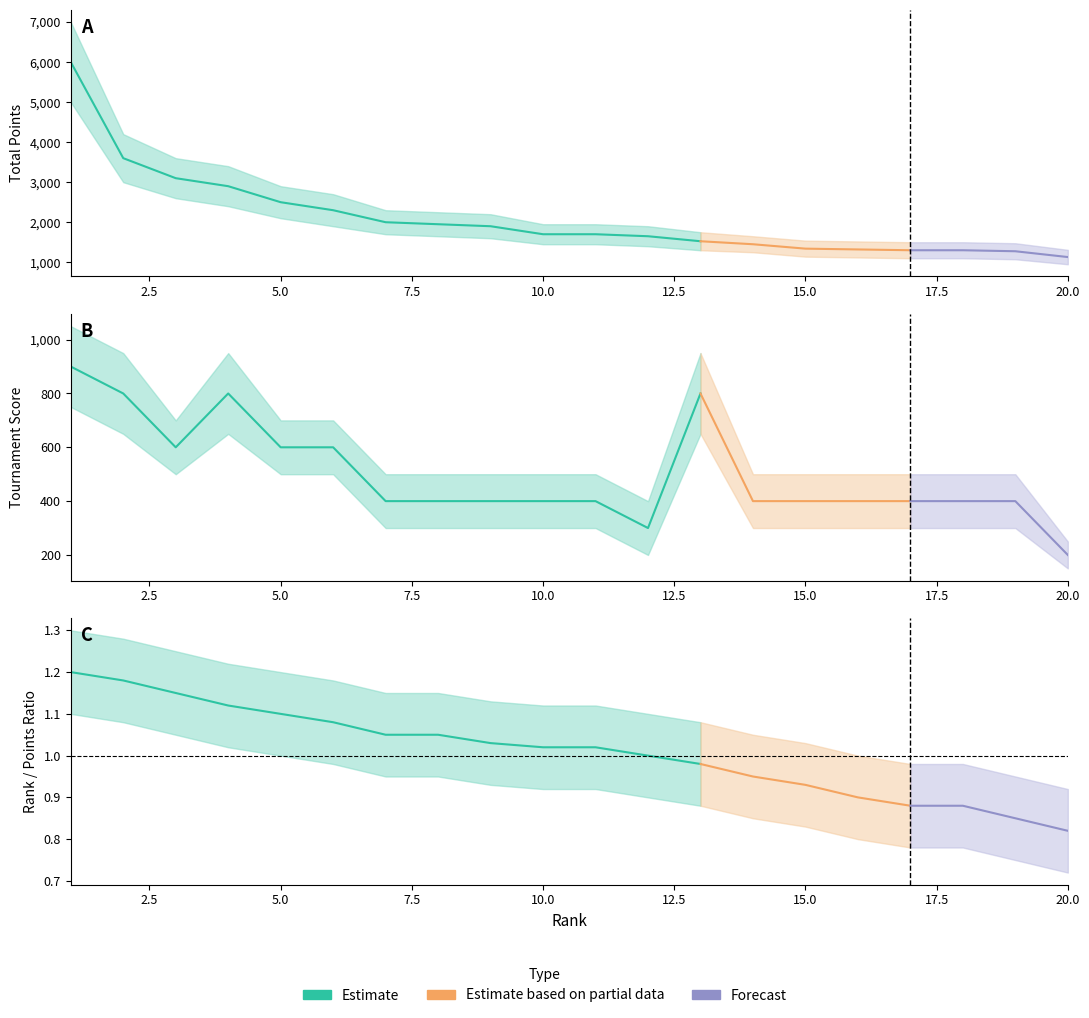

What is the difference between the Points values at 10 and 19?

425